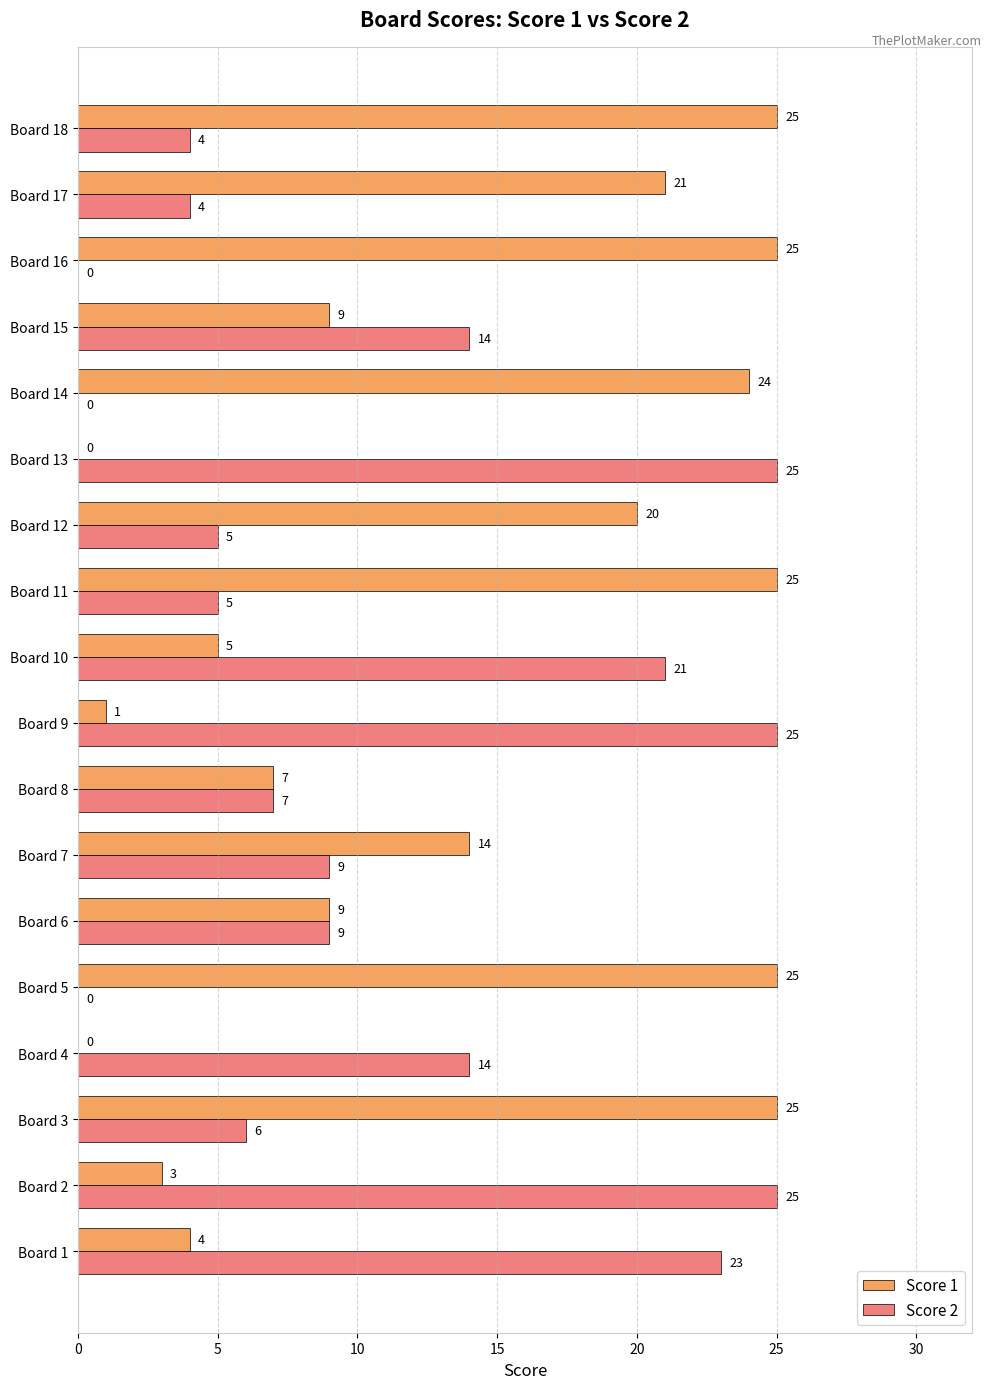

Is the value of Score 1 at Board 18 greater than the value of Score 2 at Board 4?

Yes